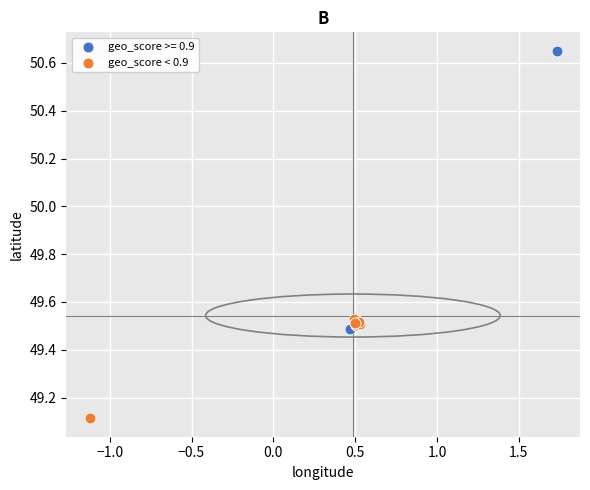

Which series contains the lowest Y value?

geo_score < 0.9